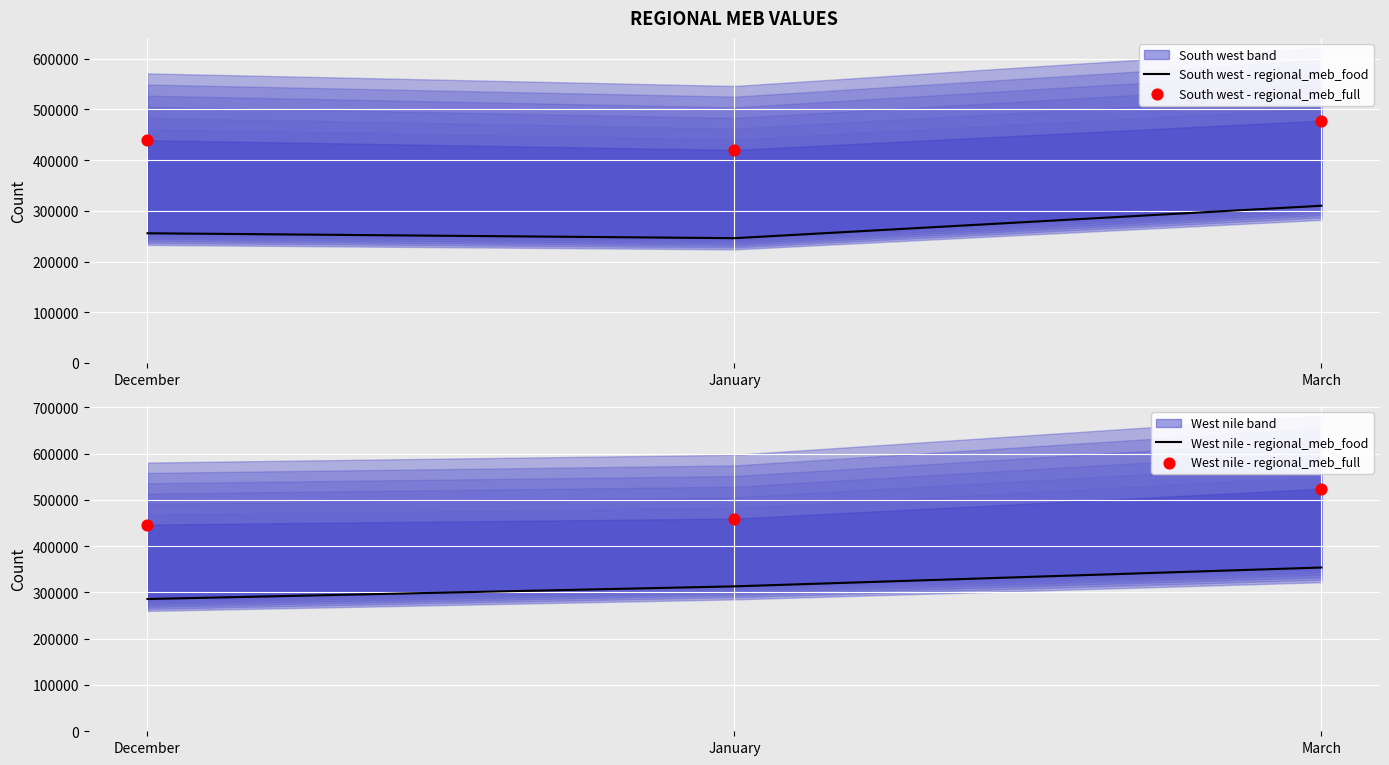

Which series contains the lowest Y value?

South west - regional_meb_food